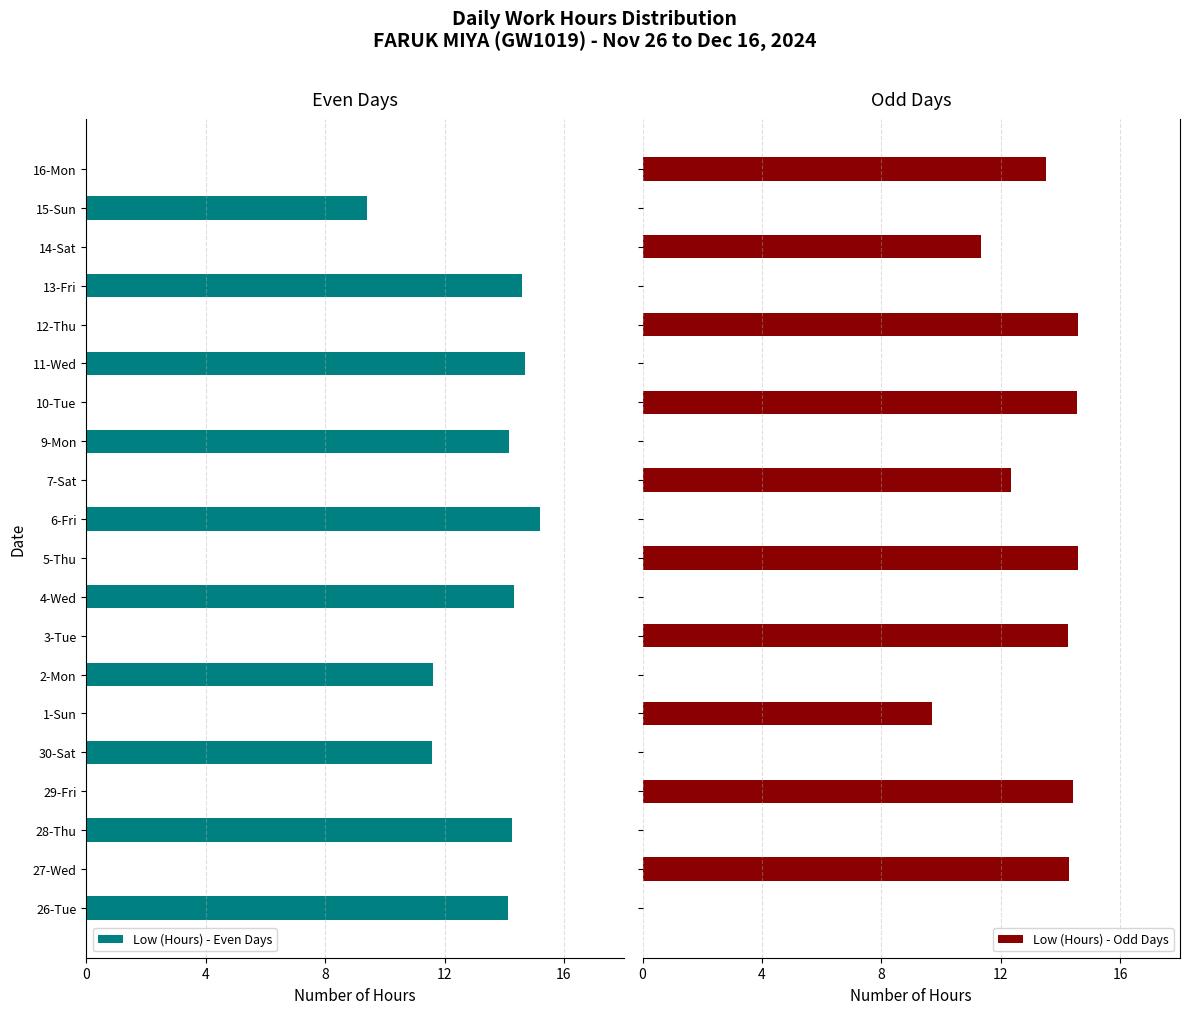

Which series has the largest total across all categories?

Low (Hours) - Odd Days